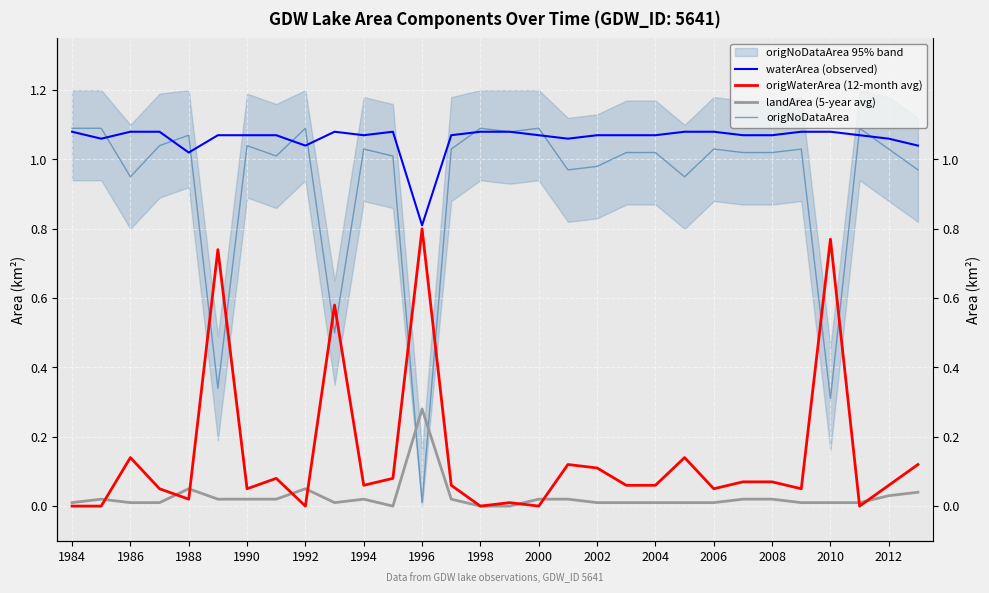

What is the sum of all origNoDataArea values?

28.0